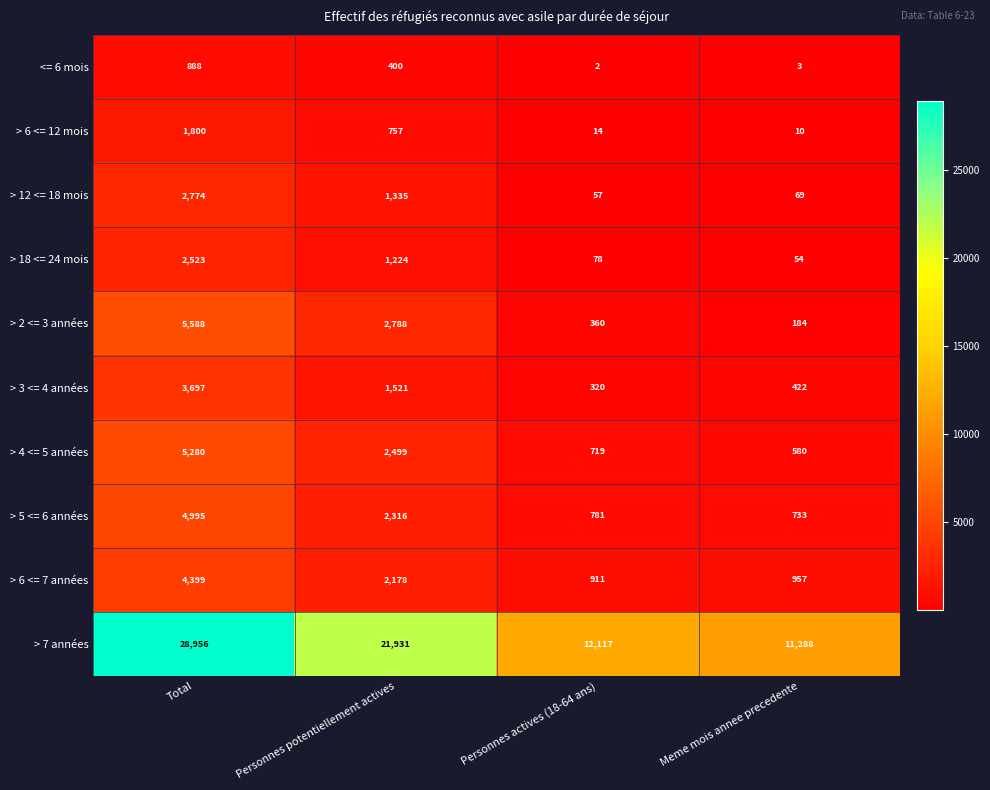

Which series has the largest range (max minus min)?

> 7 années